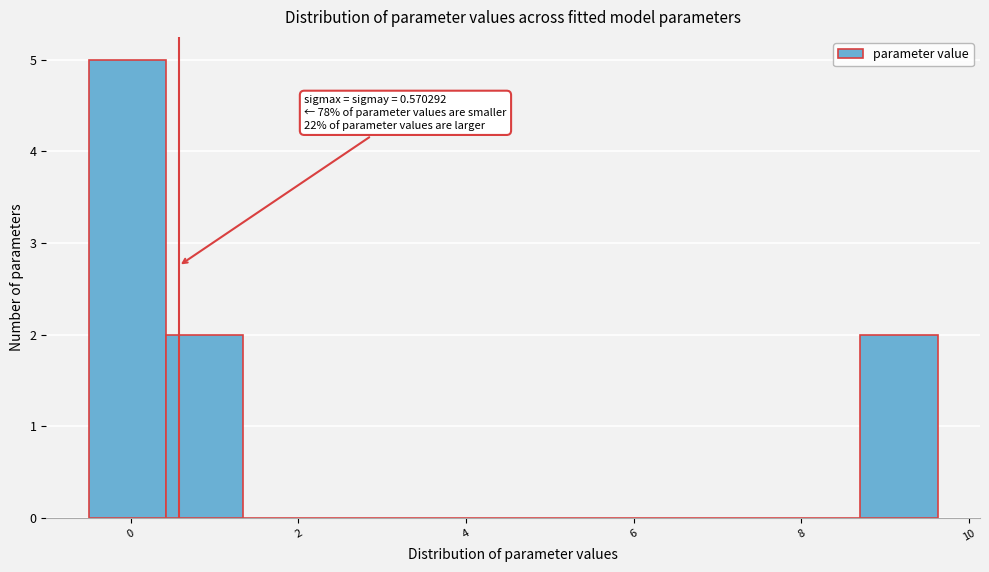

Over which range of the x-axis is the bar tallest?

-0.6 to 0.4